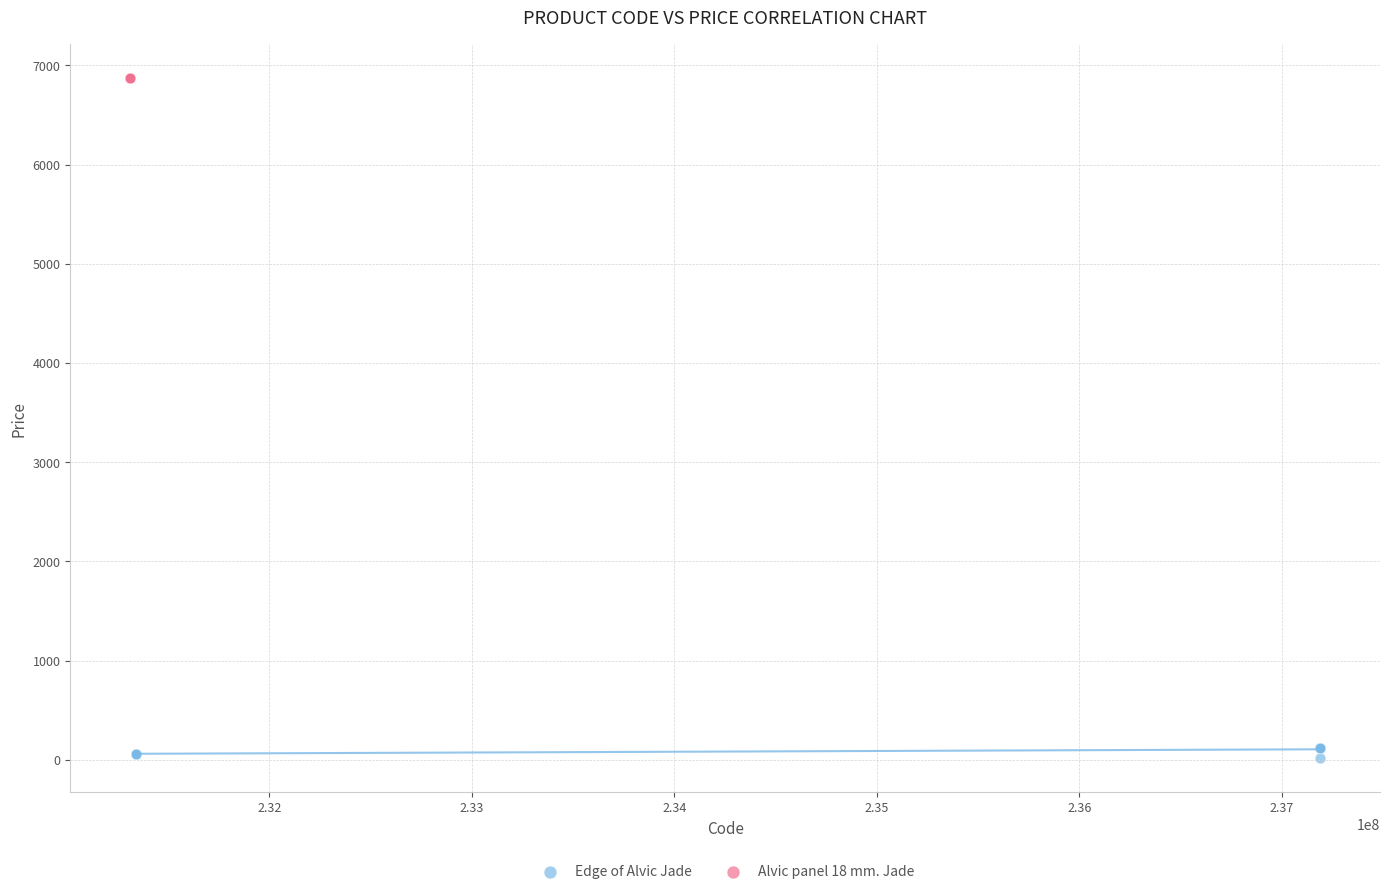

Which series reaches the minimum Y coordinate?

Edge of Alvic Jade